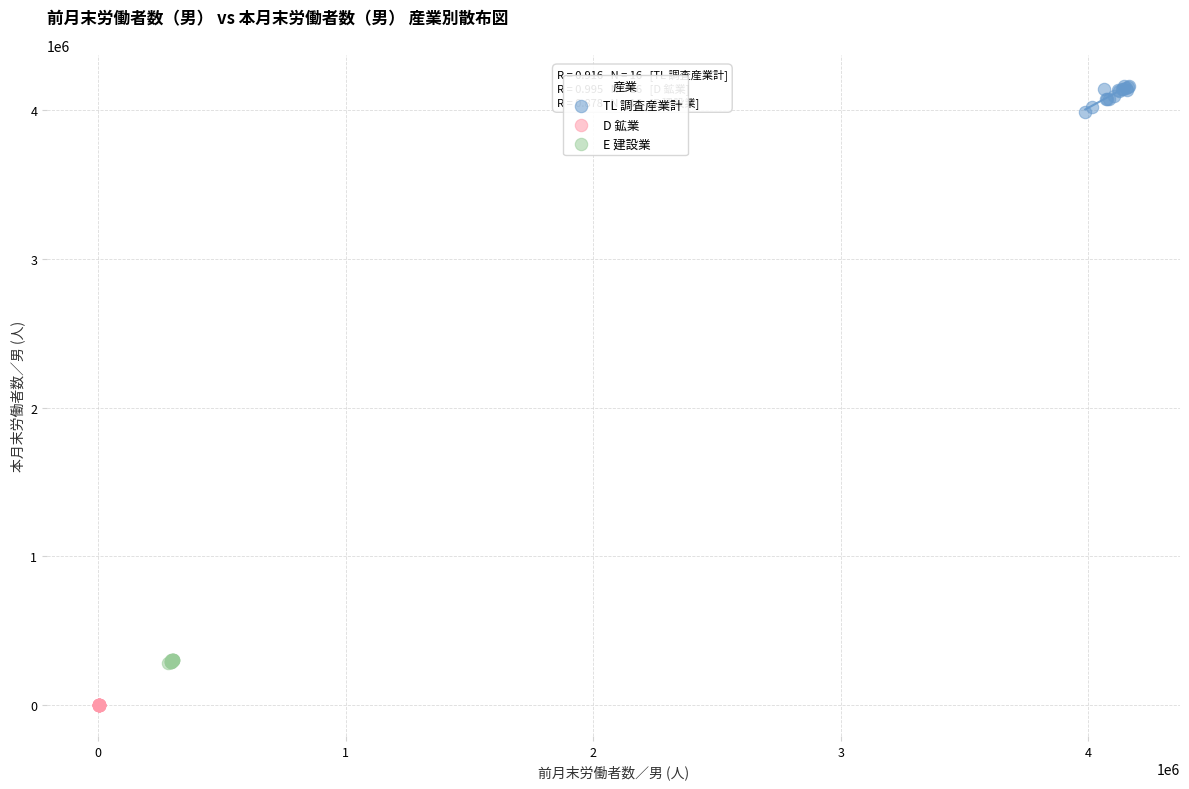

Which series reaches the minimum Y coordinate?

D 鉱業